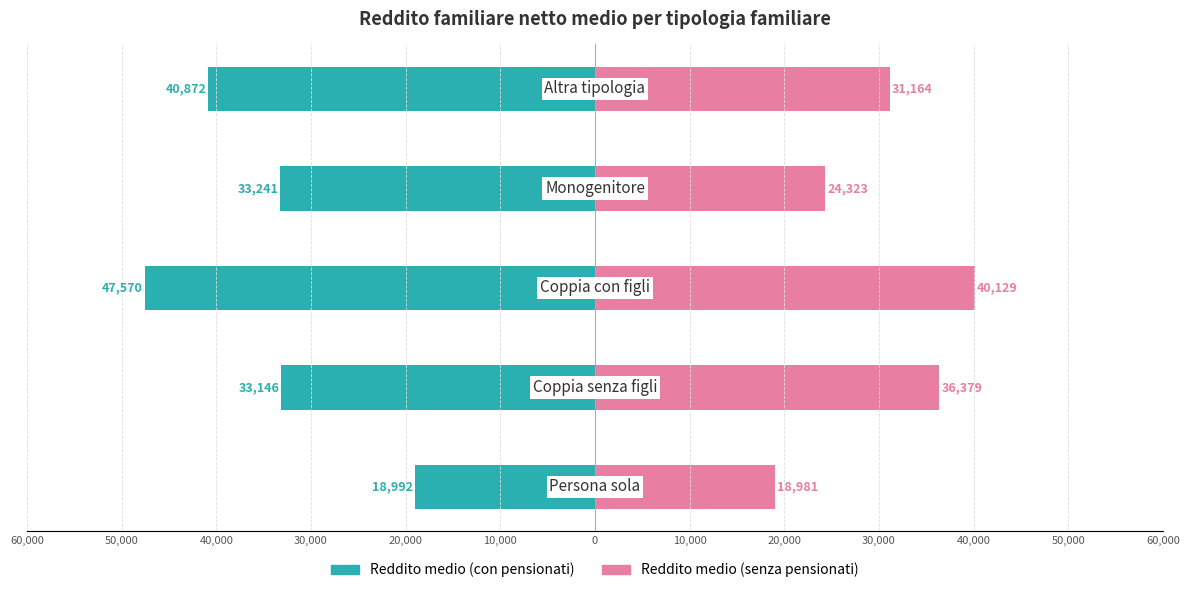

How many data points in Reddito medio (con pensionati) are above -33241?

2